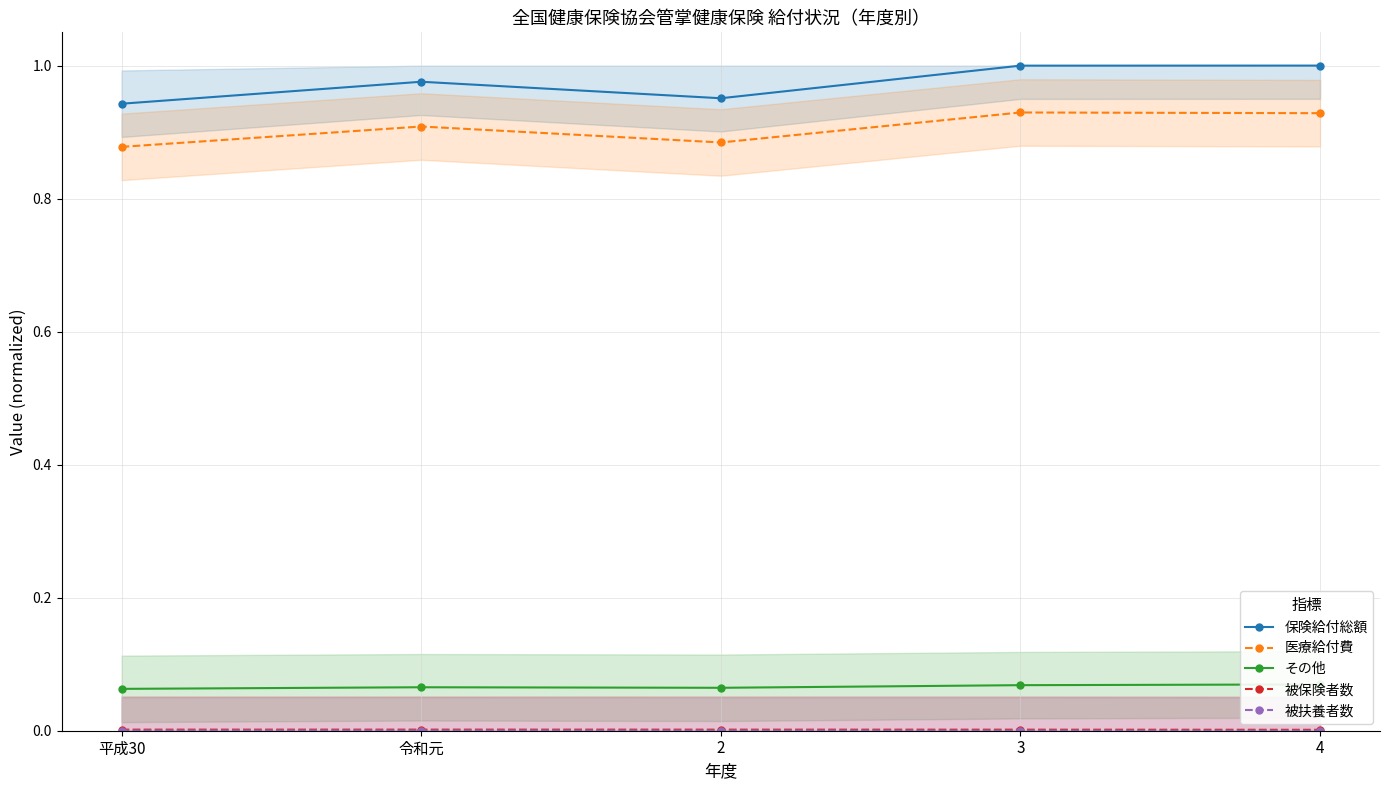

What is the label of the 3rd point from the right?

2